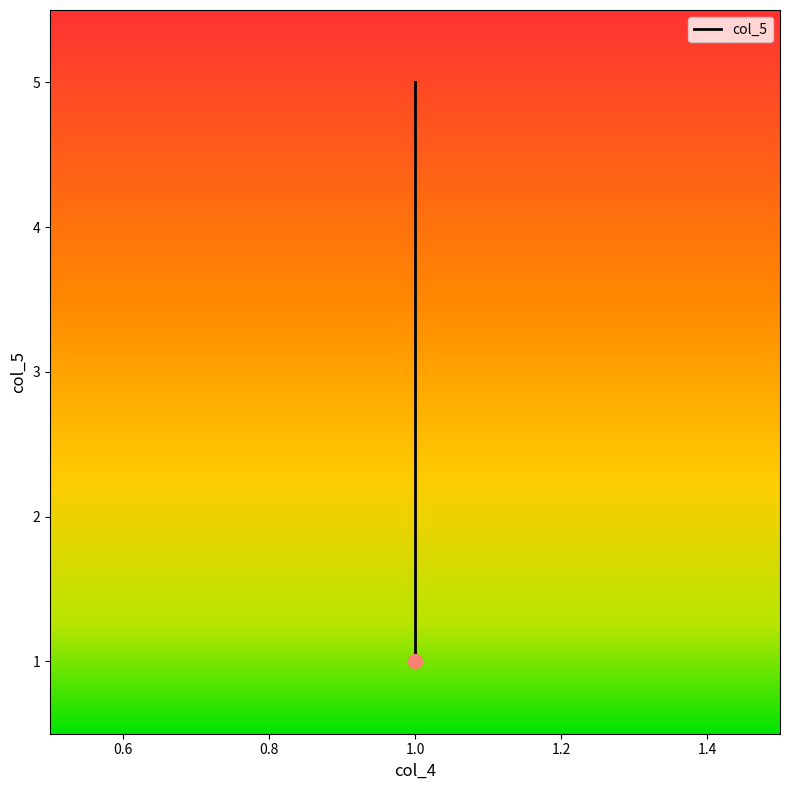

What is the difference between the maximum and minimum values?

4